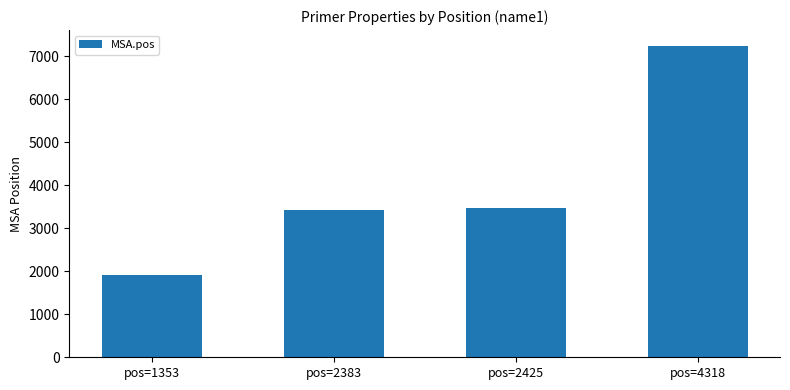

What is the ratio of the value at pos=4318 to the value at pos=1353?

3.8